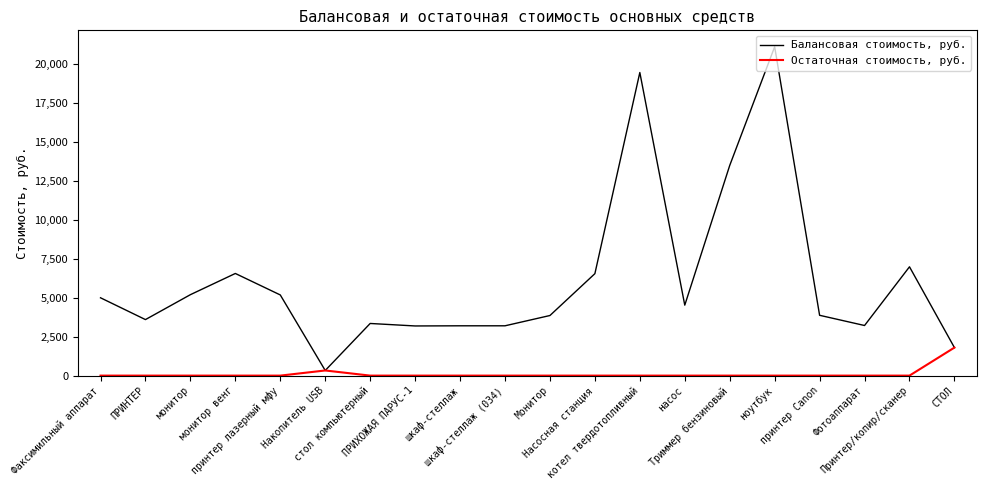

What is the difference between the maximum and minimum values in the Остаточная стоимость, руб. series?

1800.0